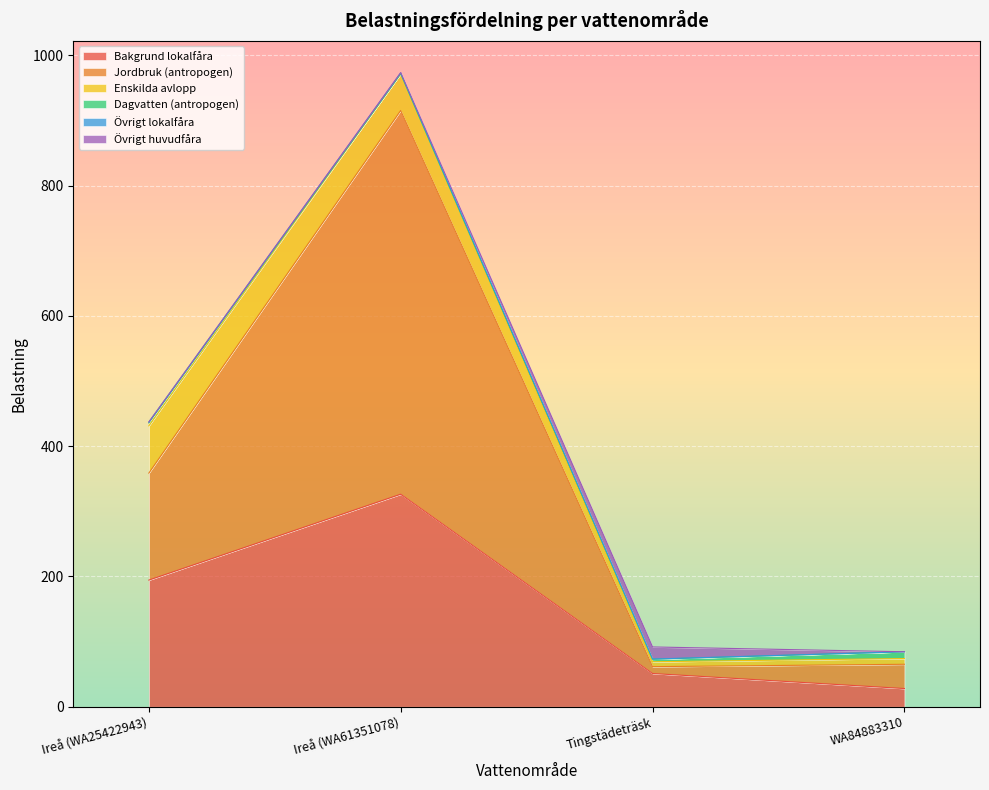

What position from the right is WA84883310?

1